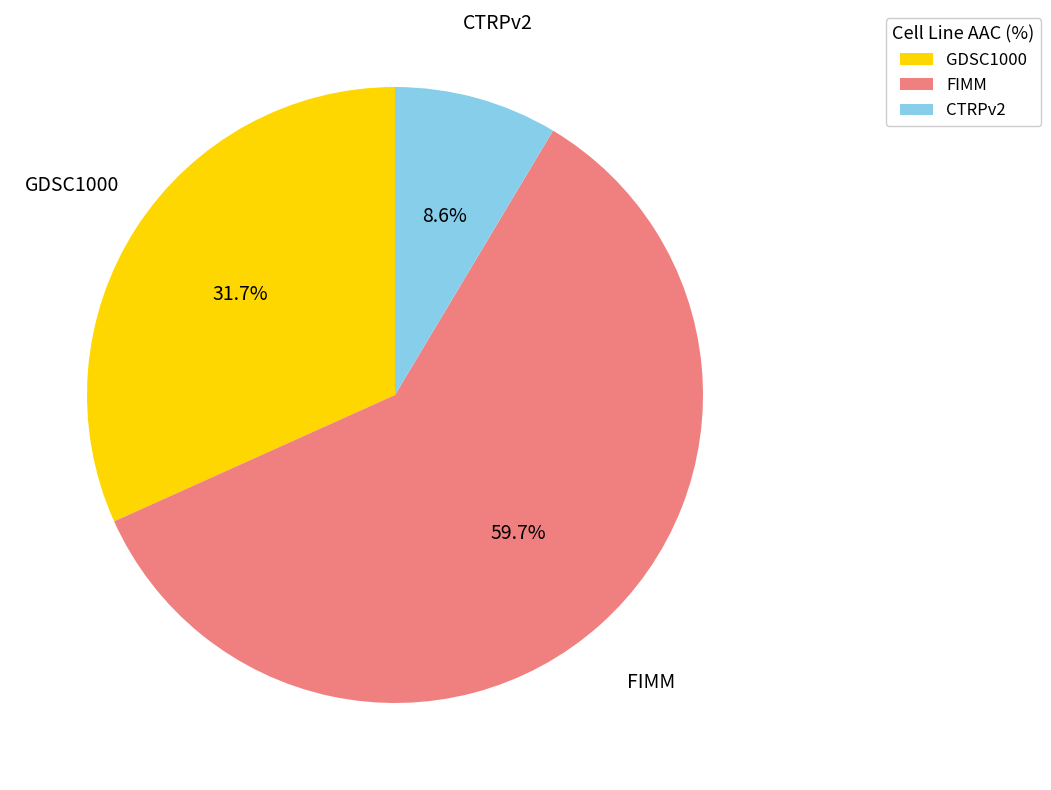

To the nearest percent, what portion does GDSC1000 represent?

32%